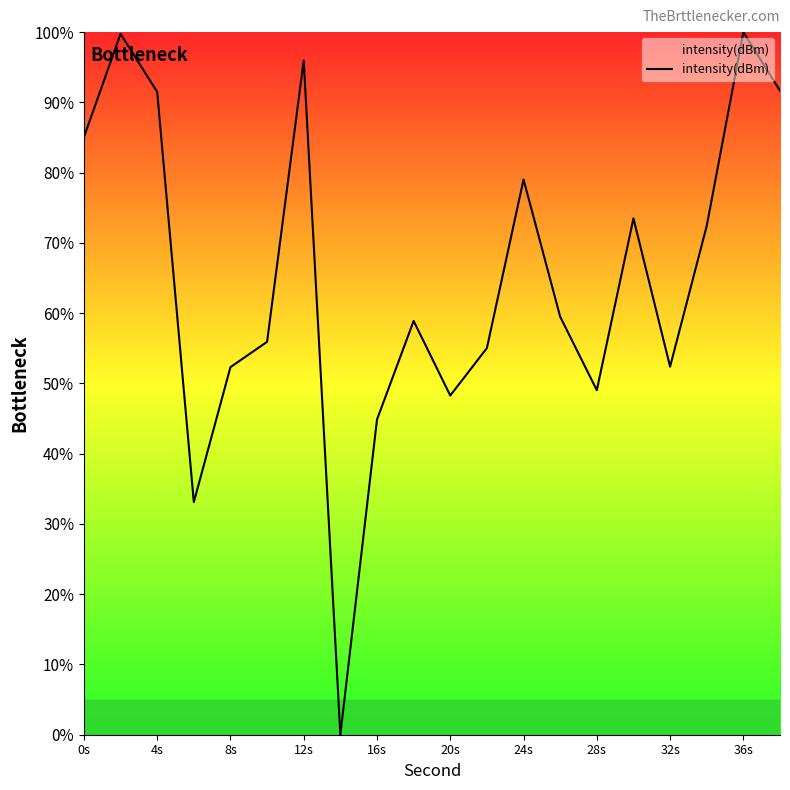

What is the difference between the maximum and minimum values?

100.0